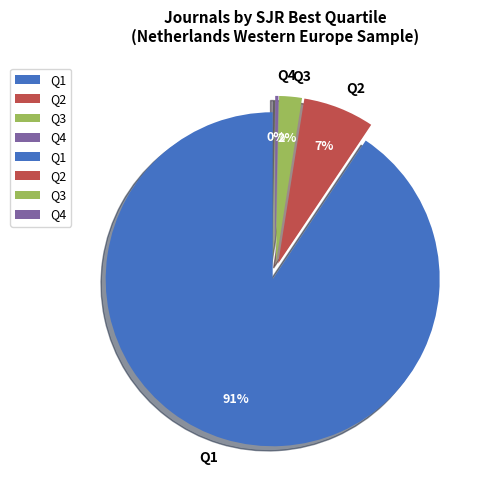

What is the majority slice?

Q1